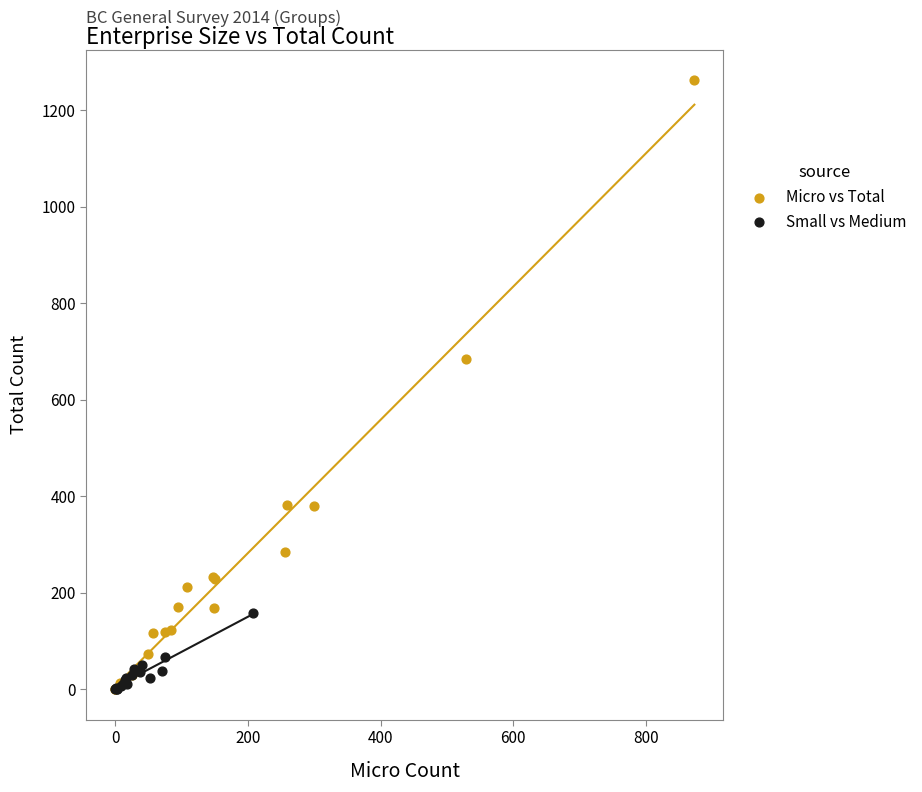

Which series contains the highest Y value?

Micro vs Total